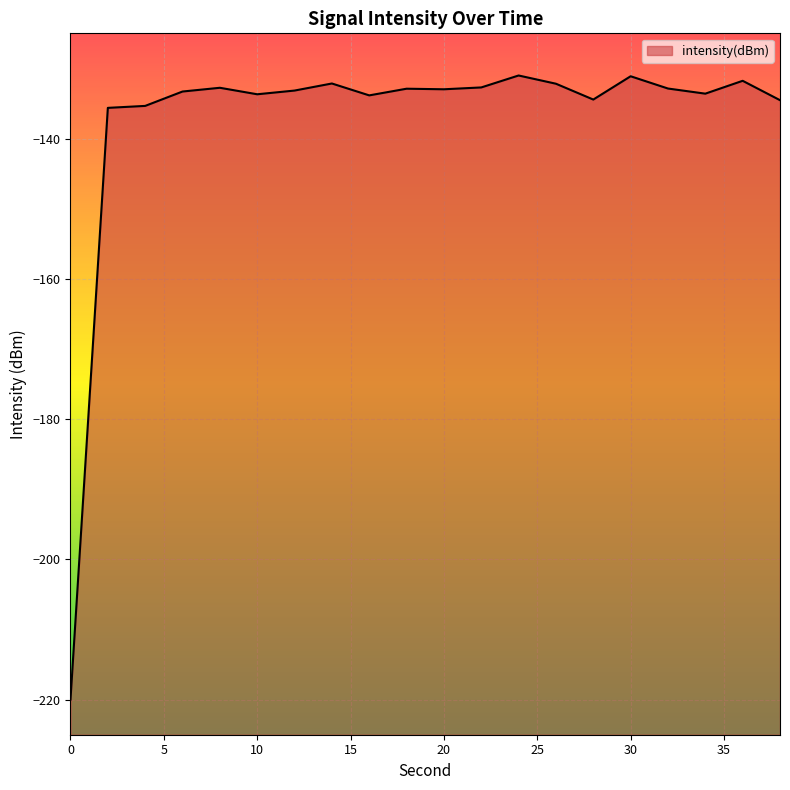

How many points are lower than both their immediate neighbors (excluding endpoints)?

5